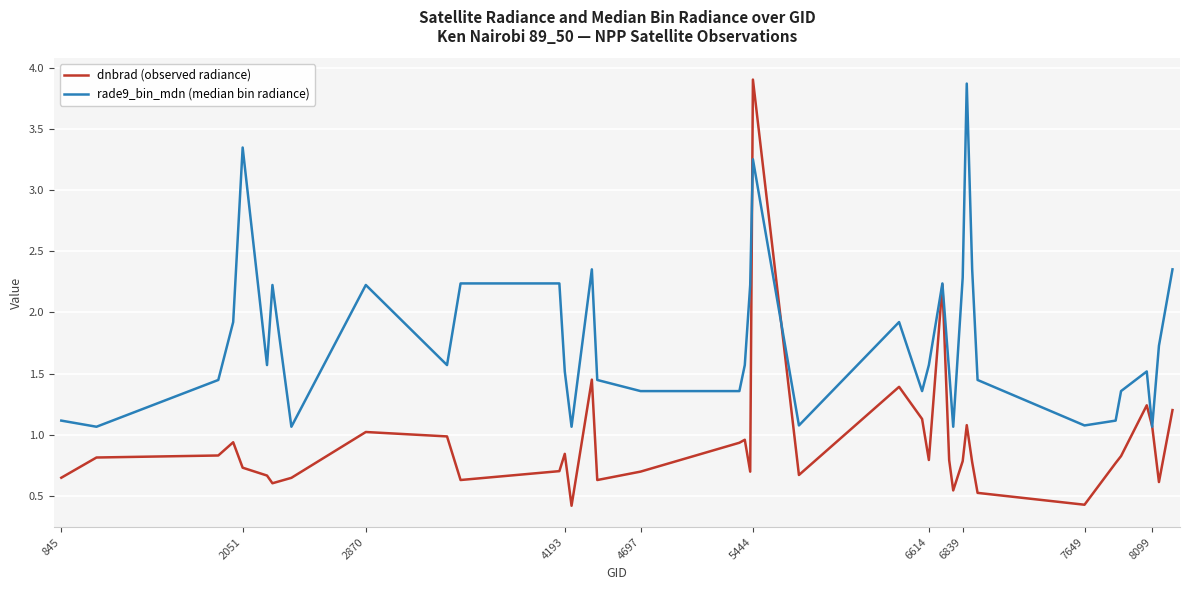

Rank the series by their average value, from highest to lowest.

rade9_bin_mdn (median bin radiance), dnbrad (observed radiance)